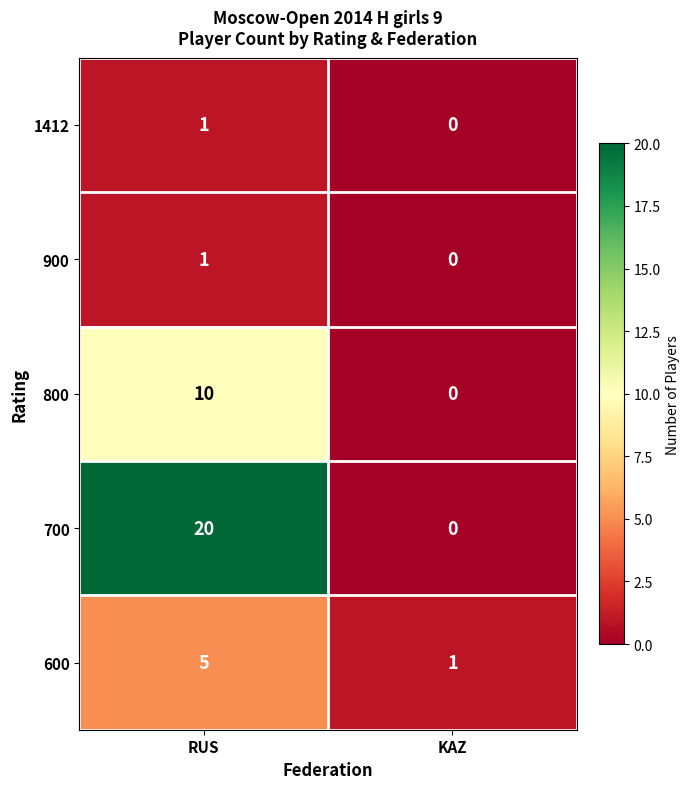

Which series has the largest range (max minus min)?

700